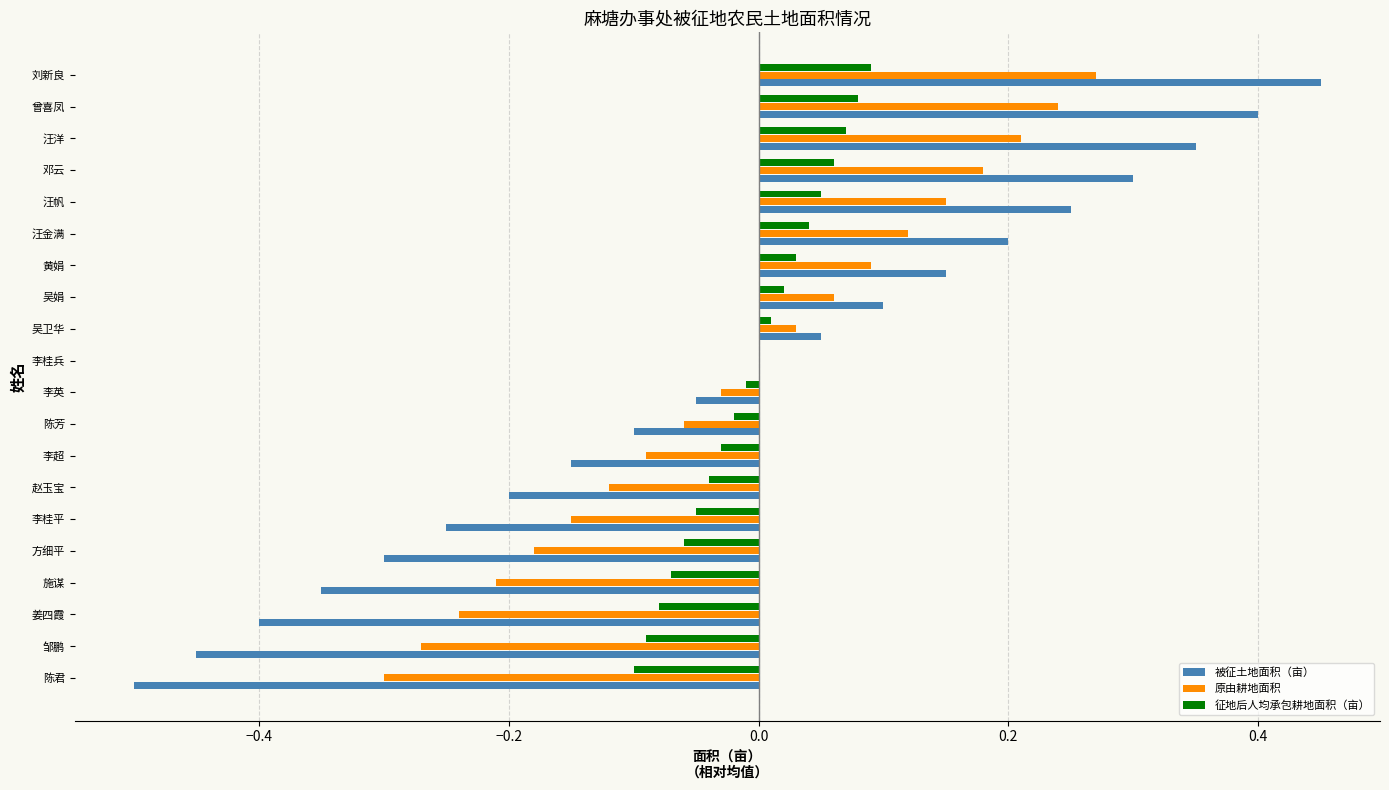

At which category is the sum across all series the highest?

刘新良